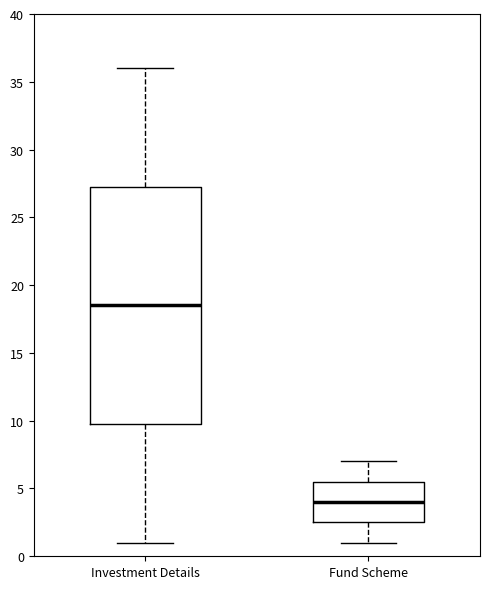

Reading left to right, transcribe this box plot: for each box, give where its median line is, the range the box spans, and where its two whiskers end, as read against the y-axis. The values are not printed on the chart, so give them approximately, as read against the axis.

Investment Details: median 18.5, box 10.0 to 27.5, whiskers 1.0 to 36.0
Fund Scheme: median 4.0, box 2.5 to 5.5, whiskers 1.0 to 7.0